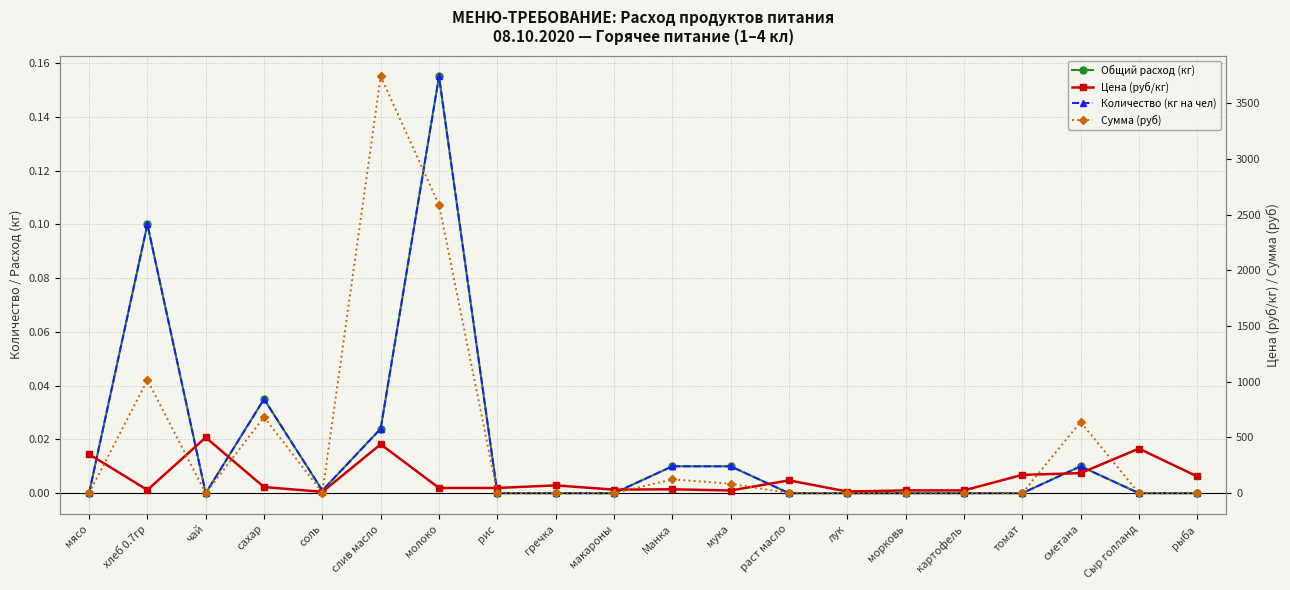

What is the sum of all Цена (руб/кг) values?

2713.8